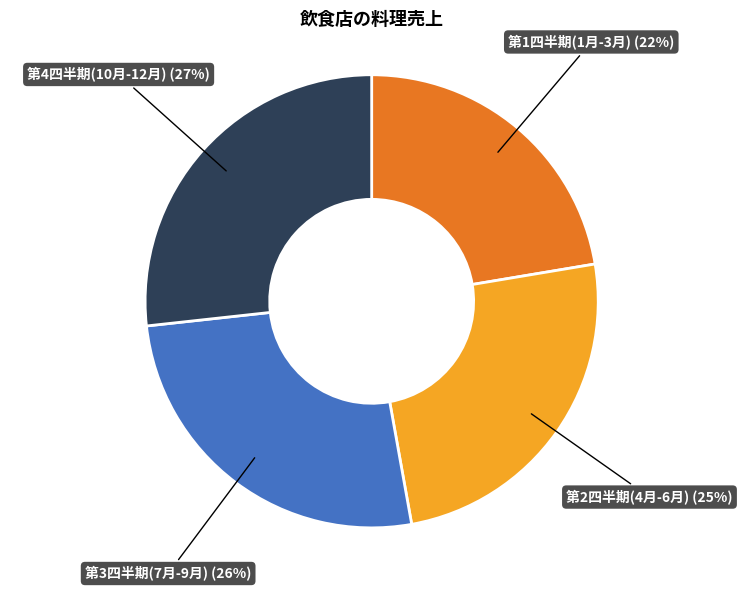

Between 第1四半期(1月-3月) and 第3四半期(7月-9月), which is larger?

第3四半期(7月-9月)